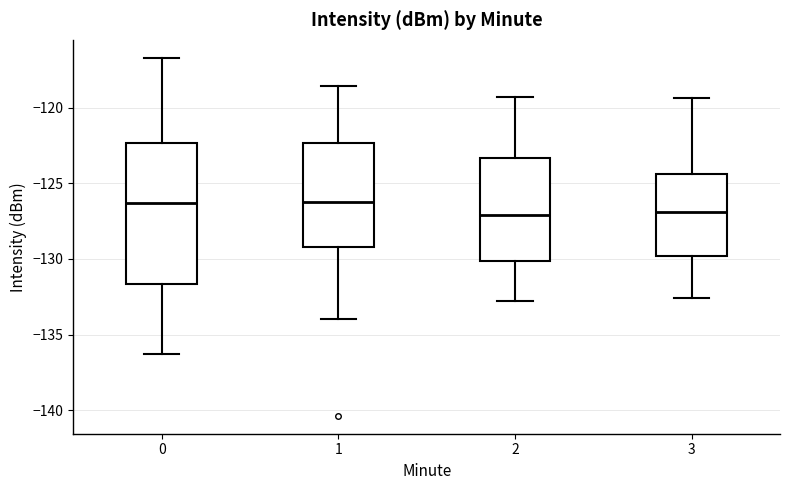

Comparing the boxes themselves (not the whiskers), which one is the tallest?

0